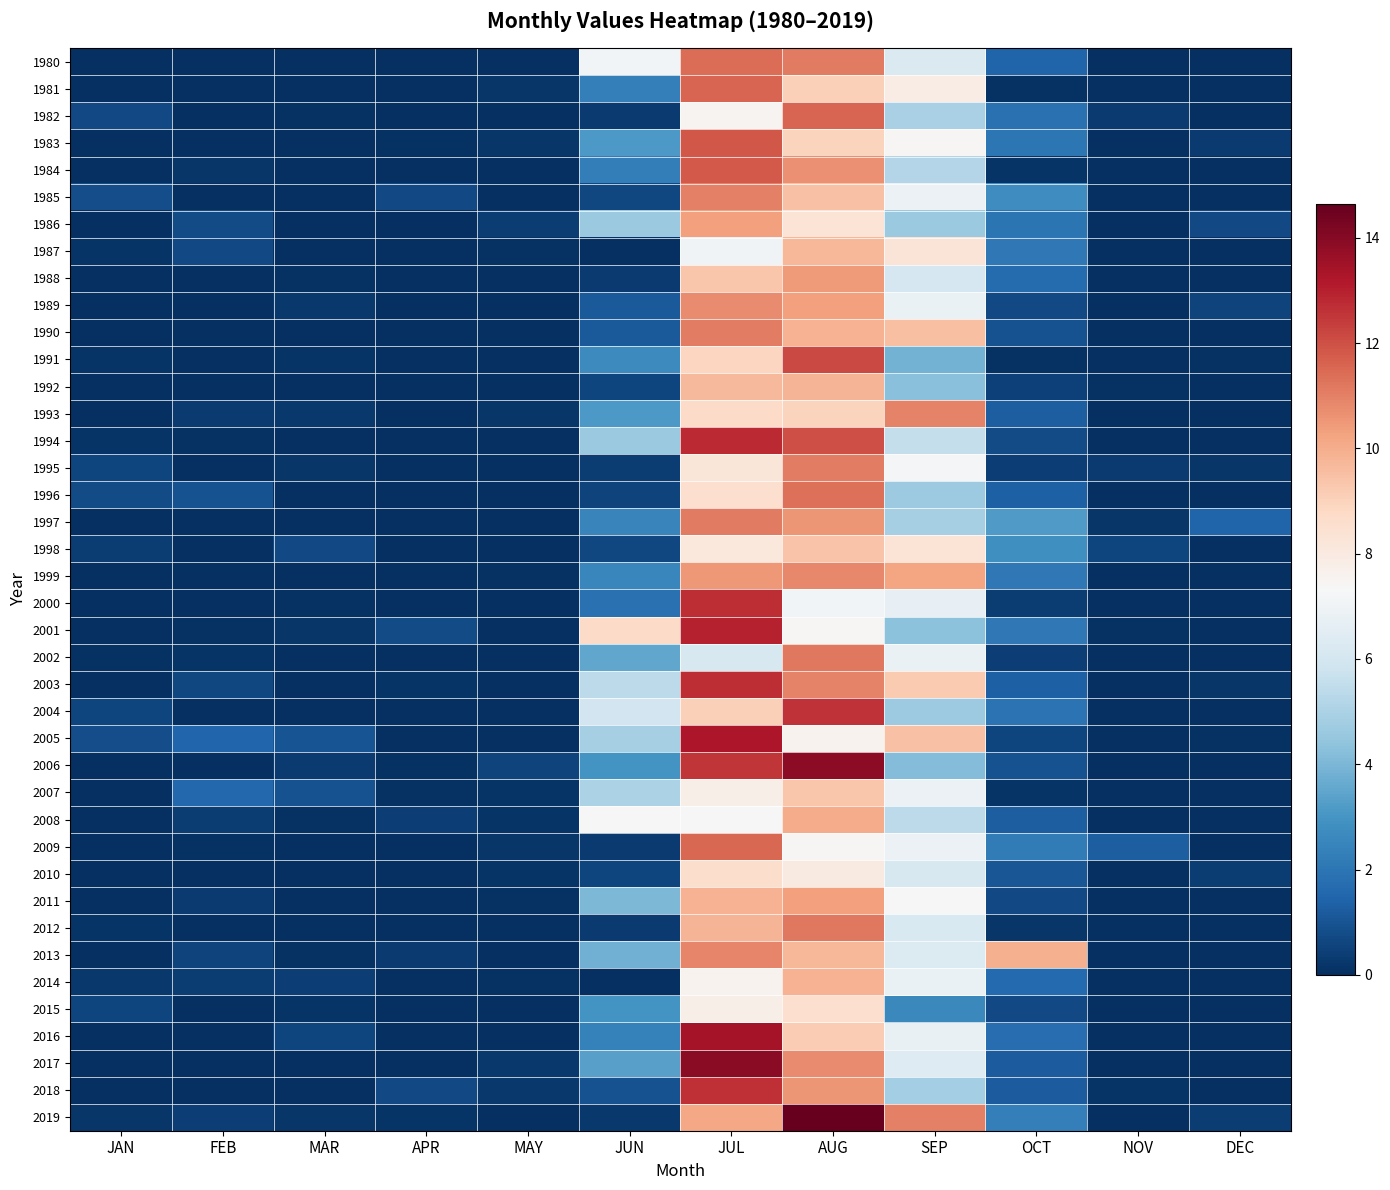

At which category is the sum across all series the highest?

JUL